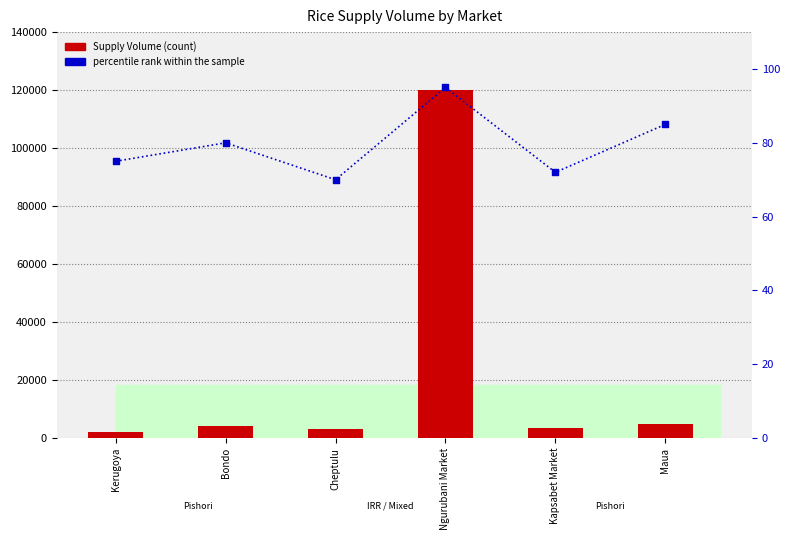

At which category is the sum across all series the highest?

Ngurubani Market